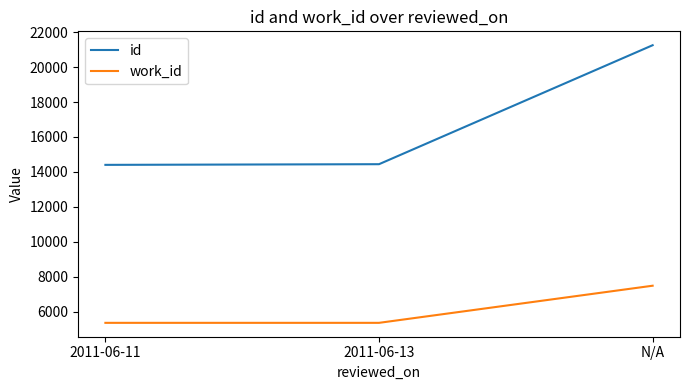

What are all the series names shown in the legend?

id, work_id